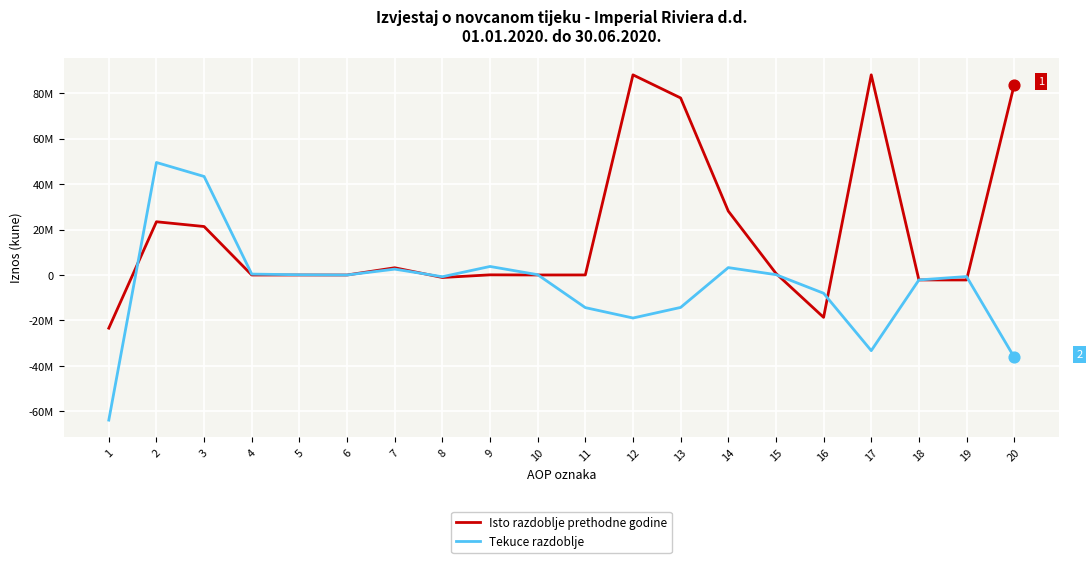

What is the total value across all series at 11?

-14347467.5